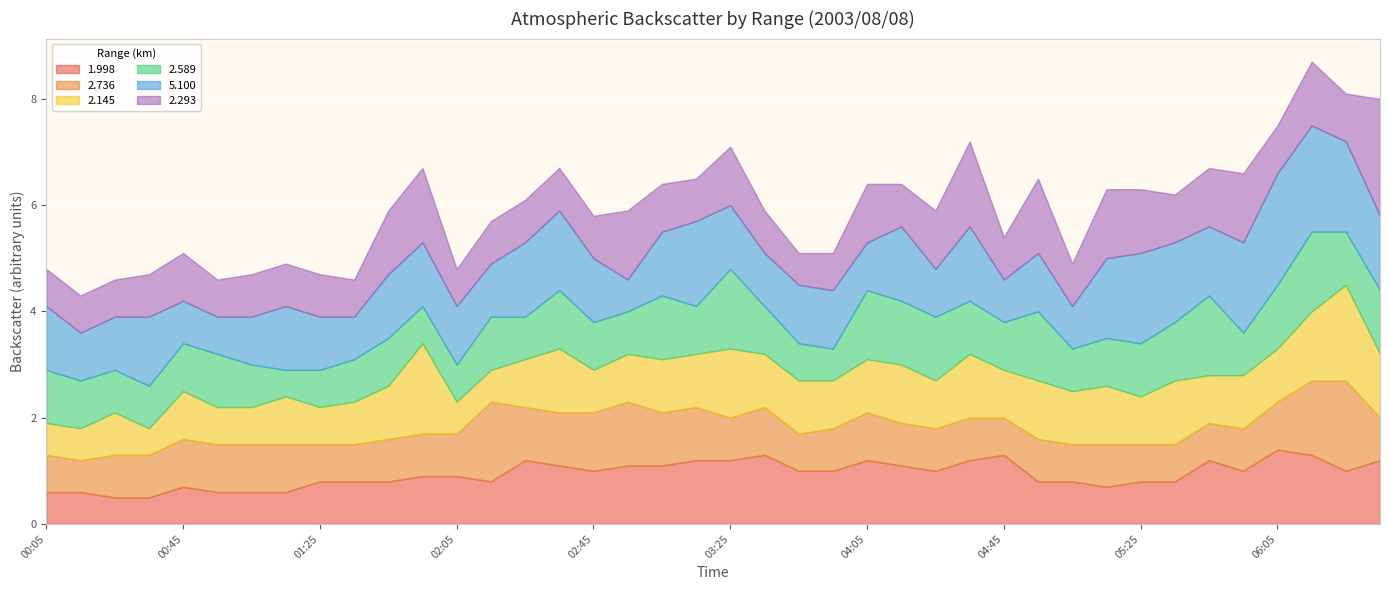

What is the value of the 1.998 point at the 40th from the left?

1.2